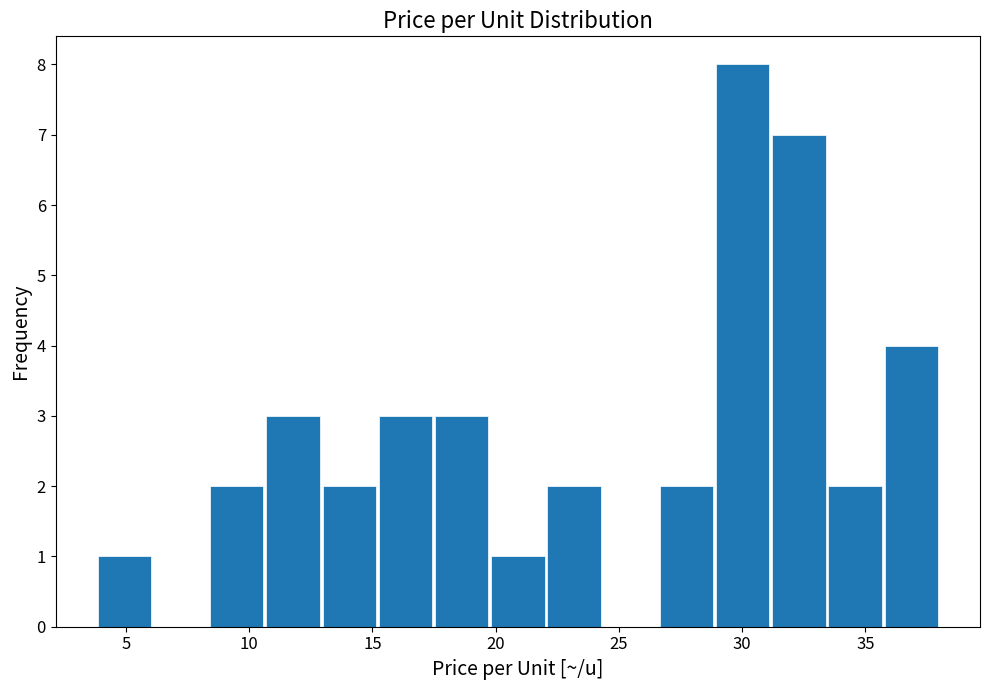

Which range on the x-axis has the tallest bar?

29.0 to 31.0